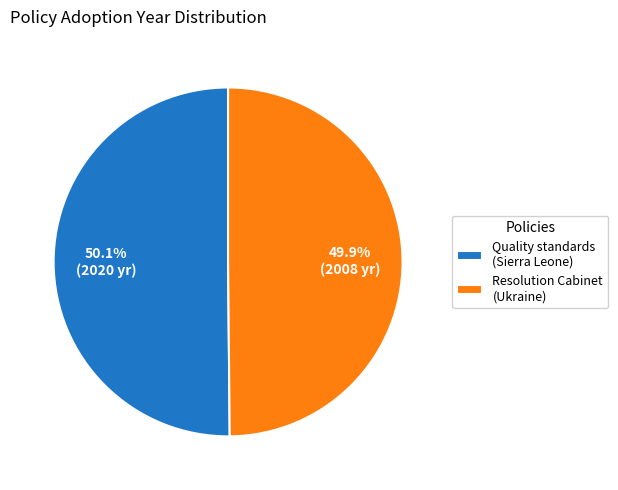

Is there a majority slice in this chart?

Yes